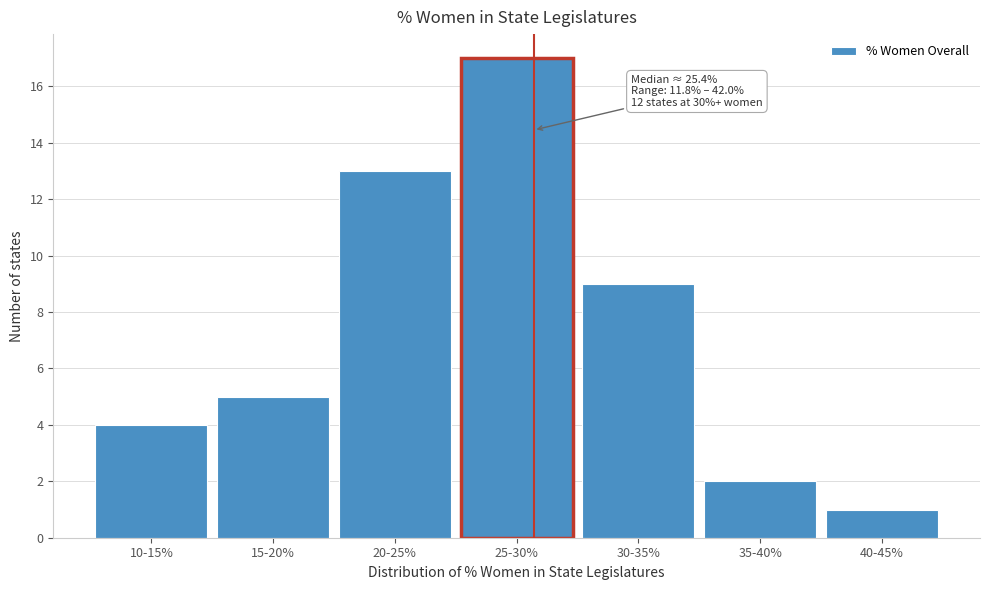

Reading right to left, extract all data points from this chart.

40-45%=1	35-40%=2	30-35%=9	25-30%=17	20-25%=13	15-20%=5	10-15%=4